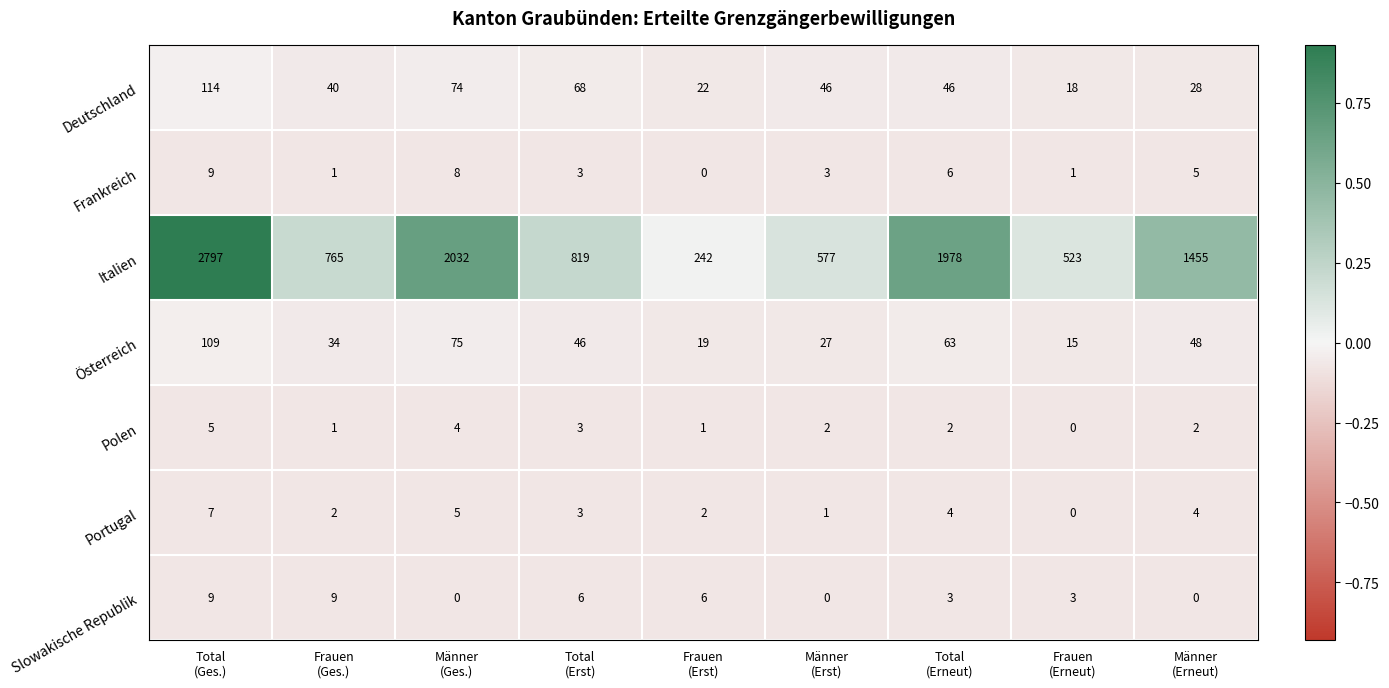

Which series has the widest spread of values?

Italien